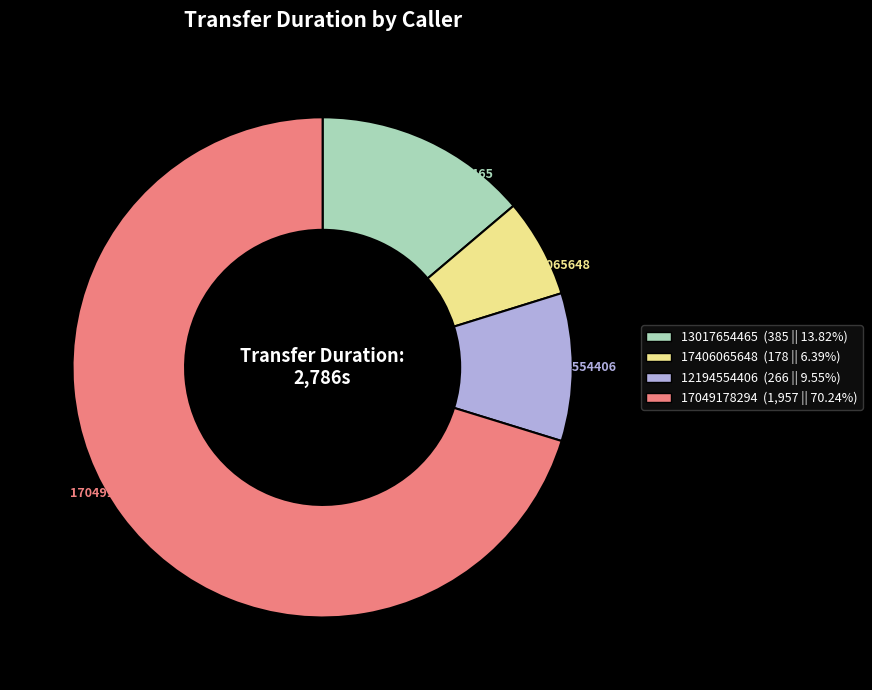

Which slice represents more than half of the pie?

17049178294